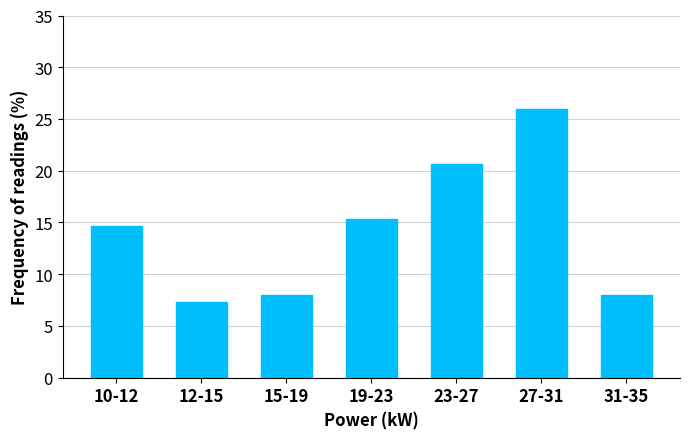

Reading left to right, what are all the values shown in this chart?

14.7	7.3	8.0	15.3	20.7	26.0	8.0